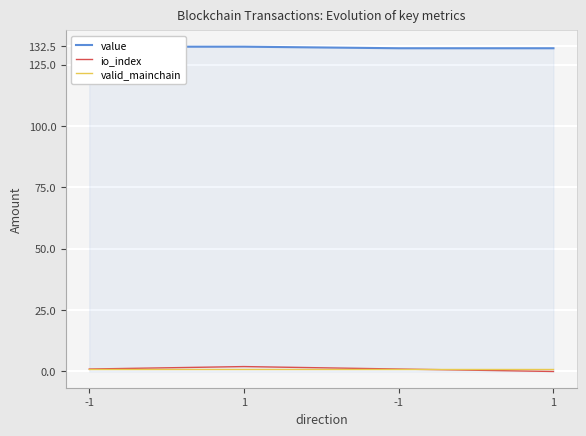

What is the value of the valid_mainchain point at the 4th from the left?

1.0